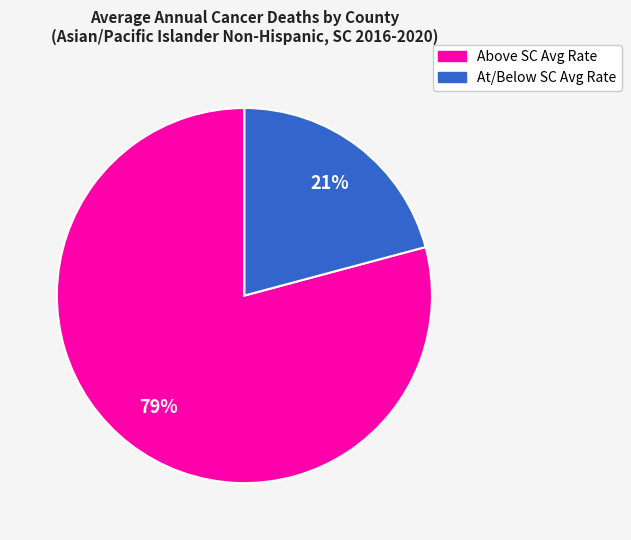

Does any single category account for the majority?

Yes